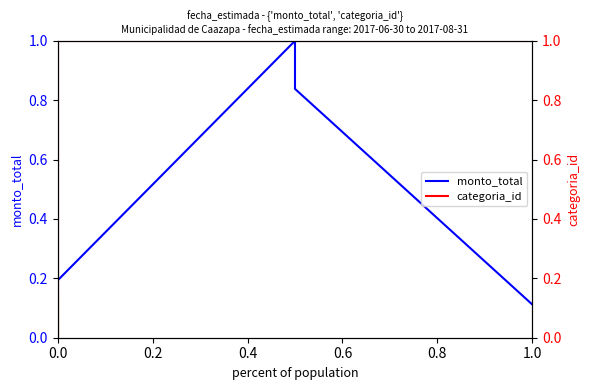

Which series changed the most between 0.4 and 6?

monto_total